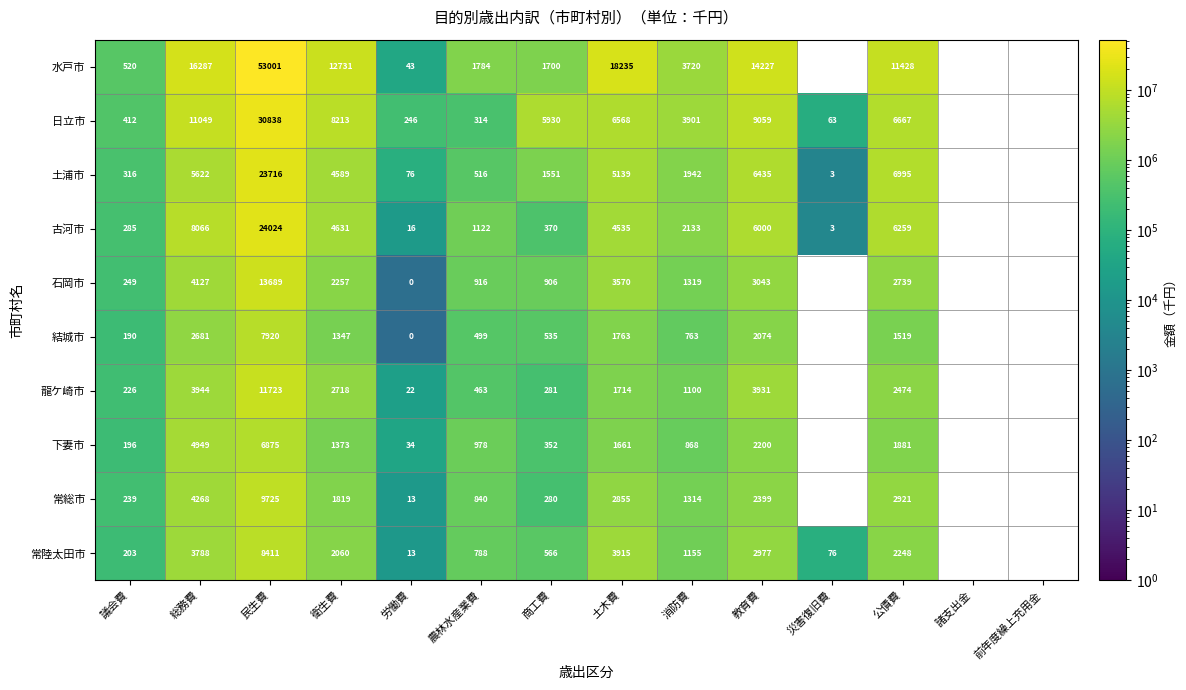

Between 衛生費 and 議会費, which is larger?

衛生費